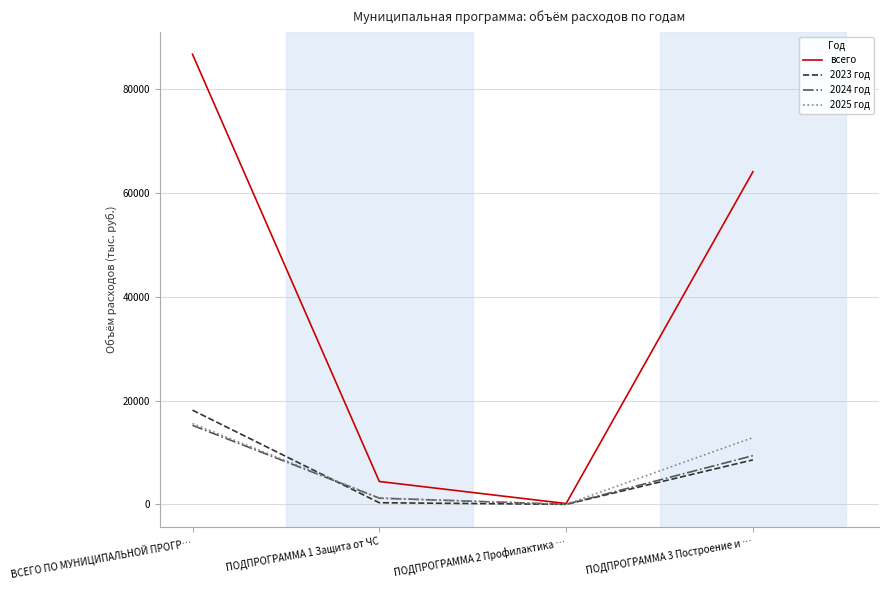

Which series ends up on top after the final intersection of 2023 год and 2024 год?

2024 год